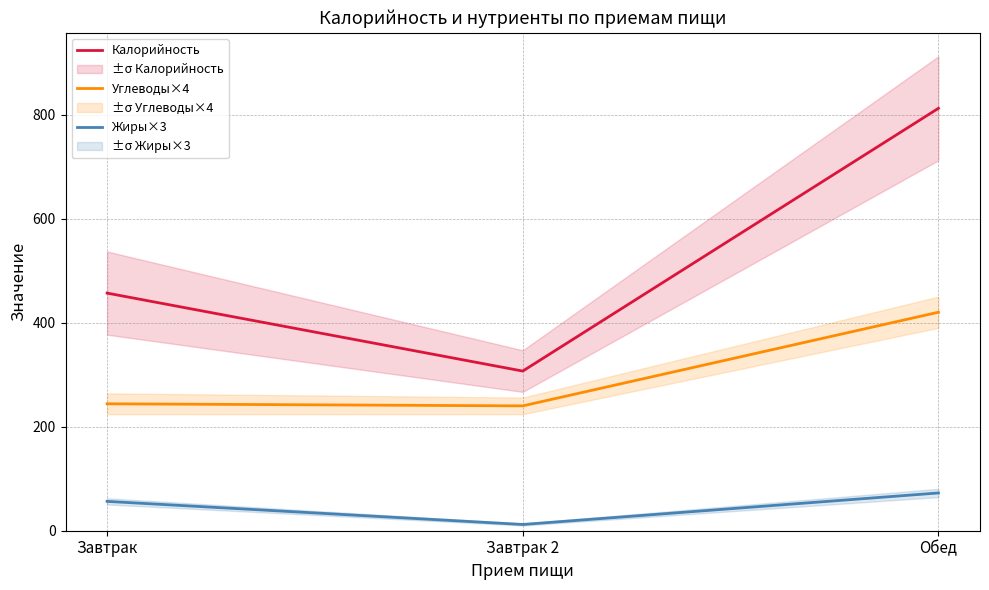

At which label does Углеводы×4 reach its peak?

Обед